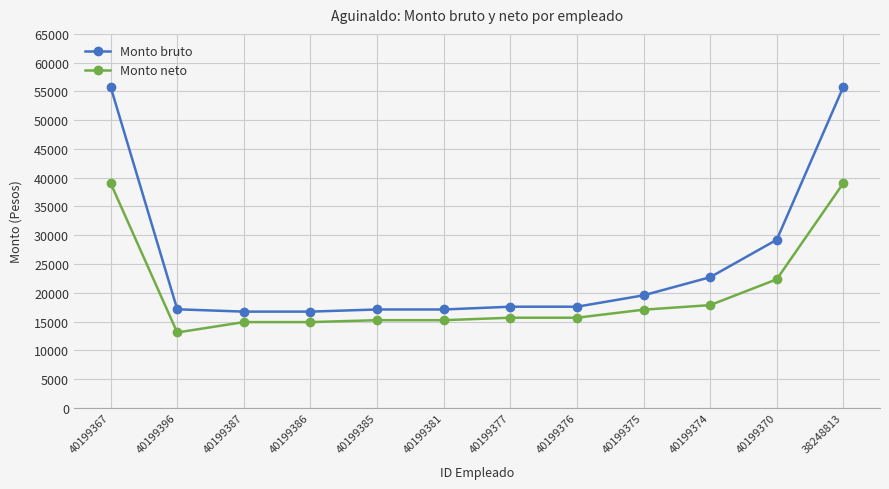

What is the average value of the Monto bruto series?

25253.2